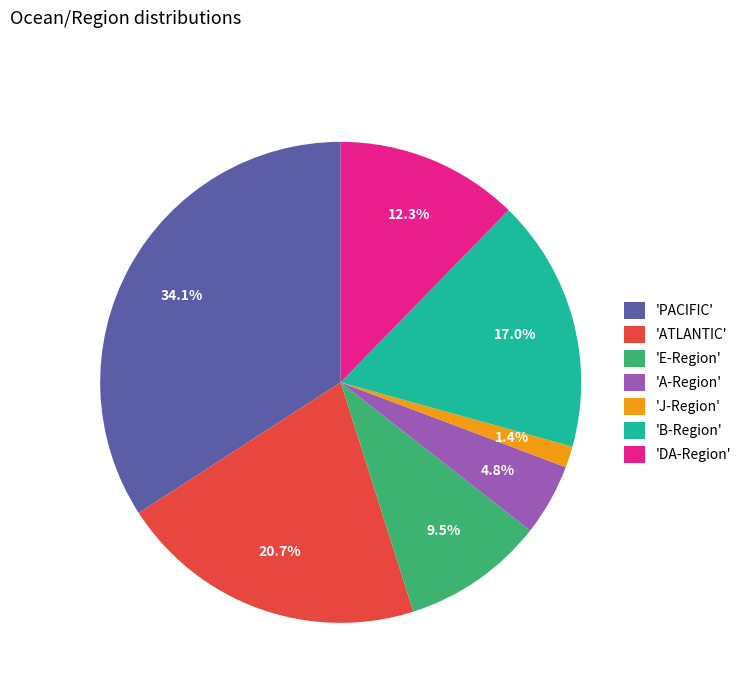

To the nearest percent, what is the difference between the largest and smallest slice percentages?

33%